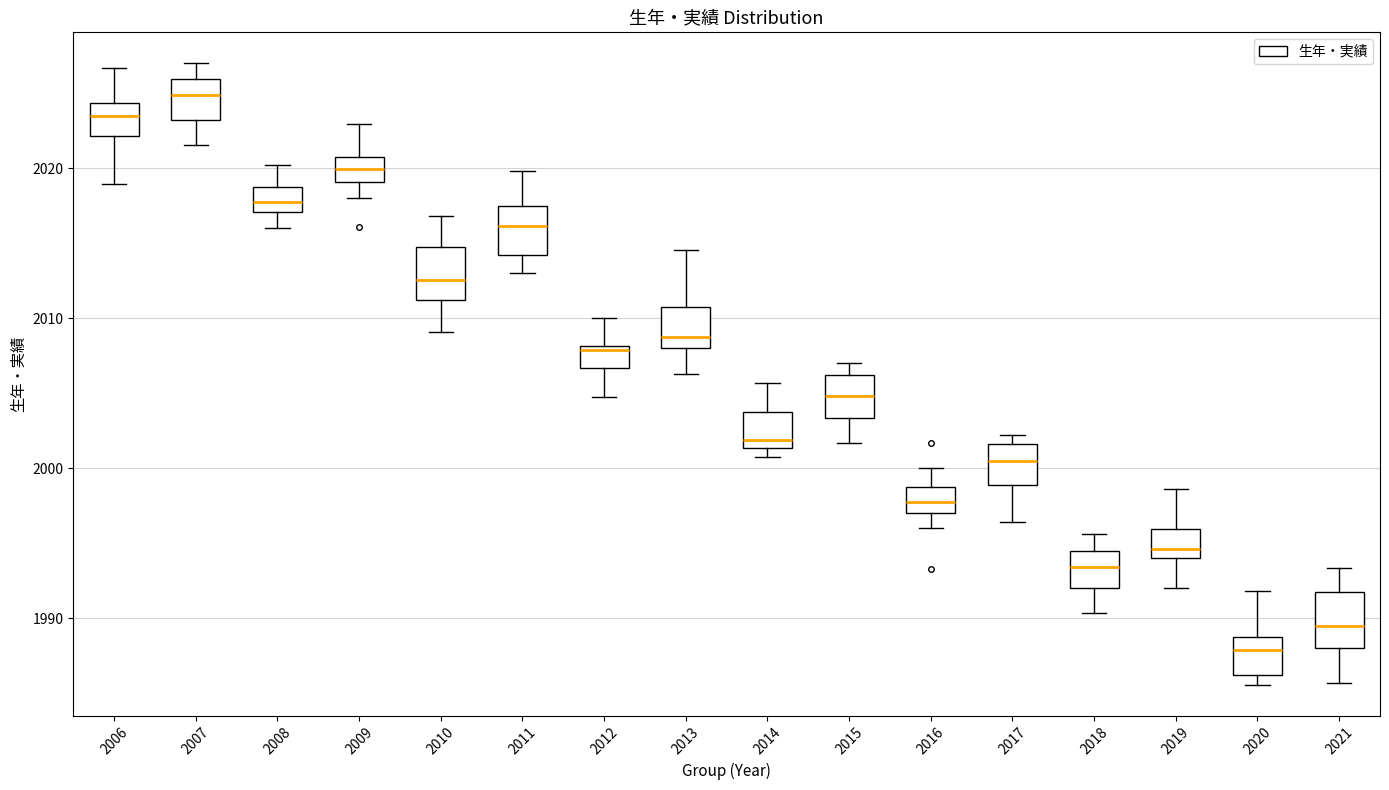

Which box's median line is the highest?

2007